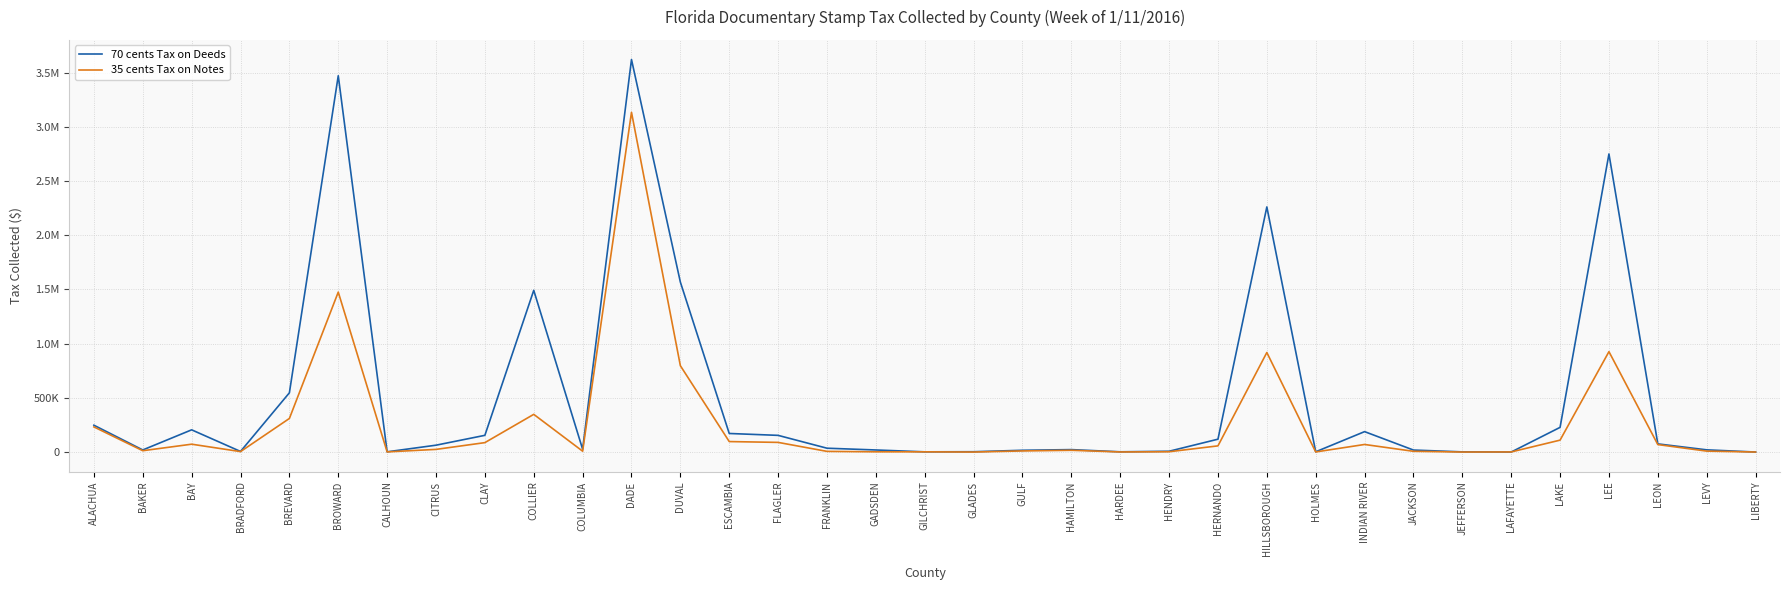

What are all the series names shown in the legend?

70 cents Tax on Deeds, 35 cents Tax on Notes